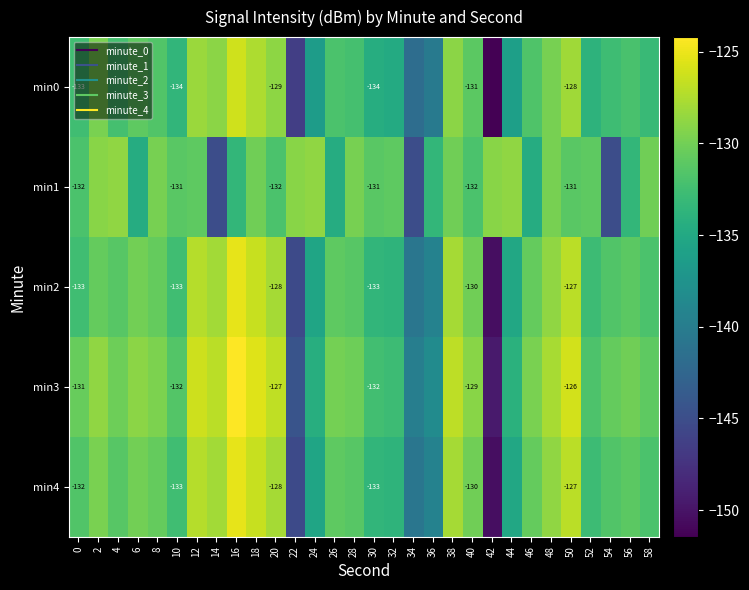

Is the value of min3 at 52 greater than the value of min2 at 50?

No